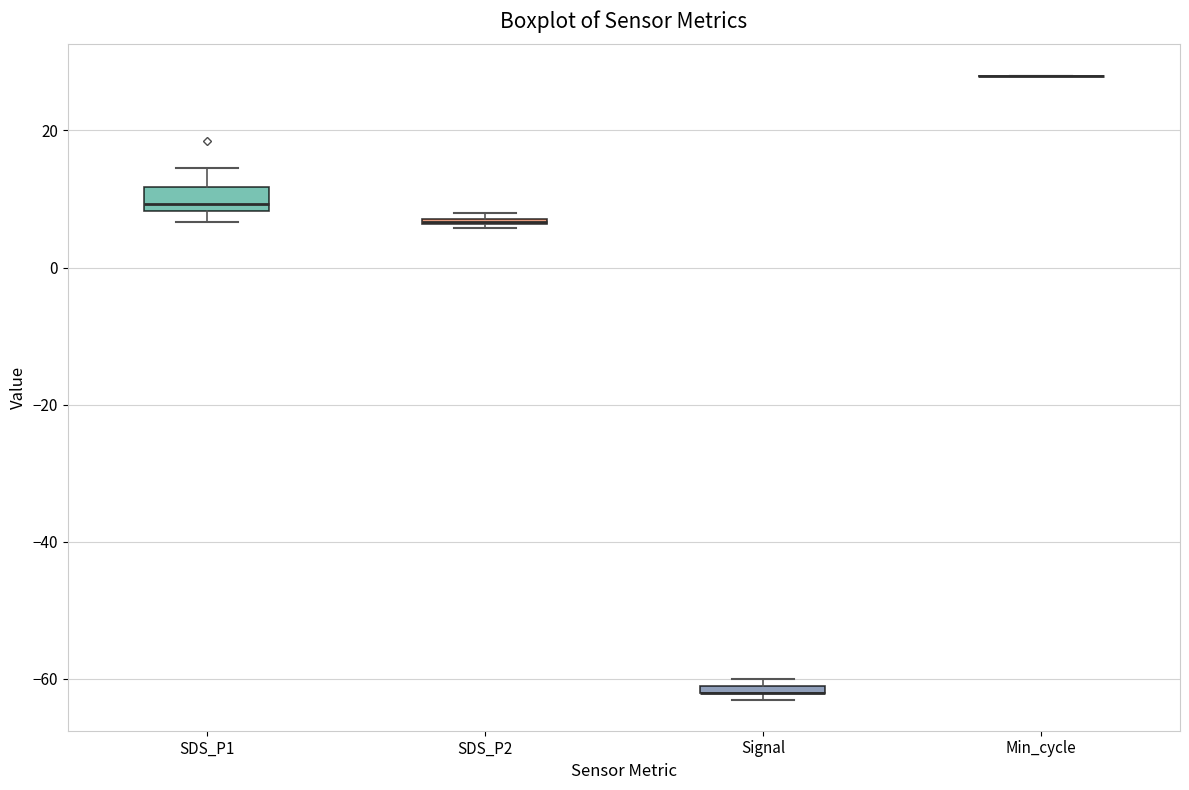

Which box is the tallest, from its lower edge to its upper edge?

SDS_P1